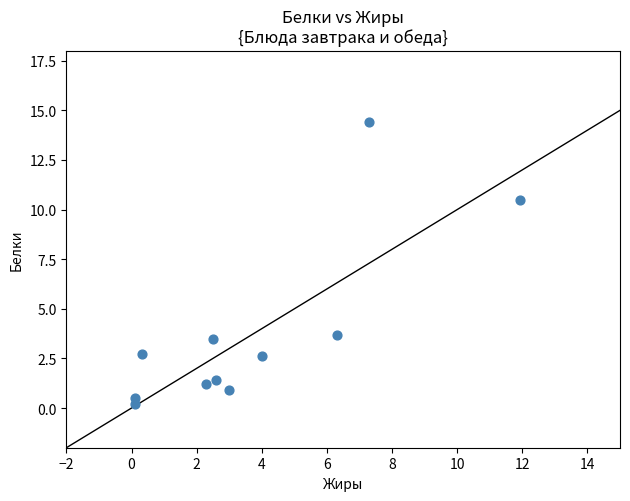

What is the average Y value?

3.8